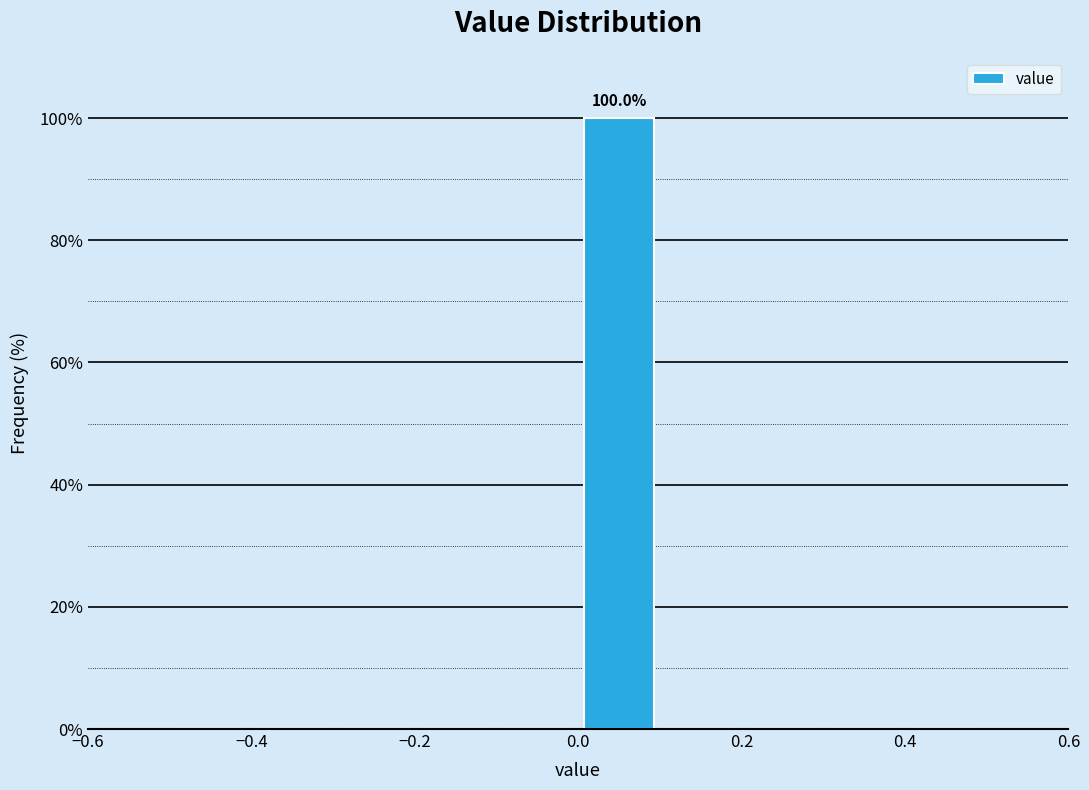

Which range on the x-axis has the tallest bar?

0.0 to 0.1